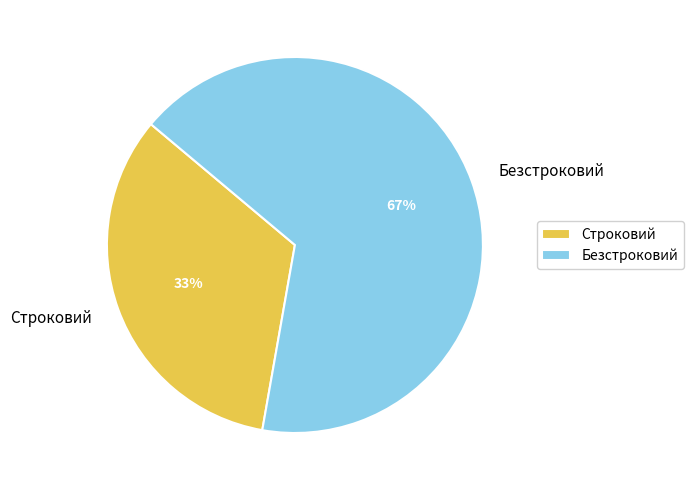

To the nearest percent, what is the average slice percentage?

50%